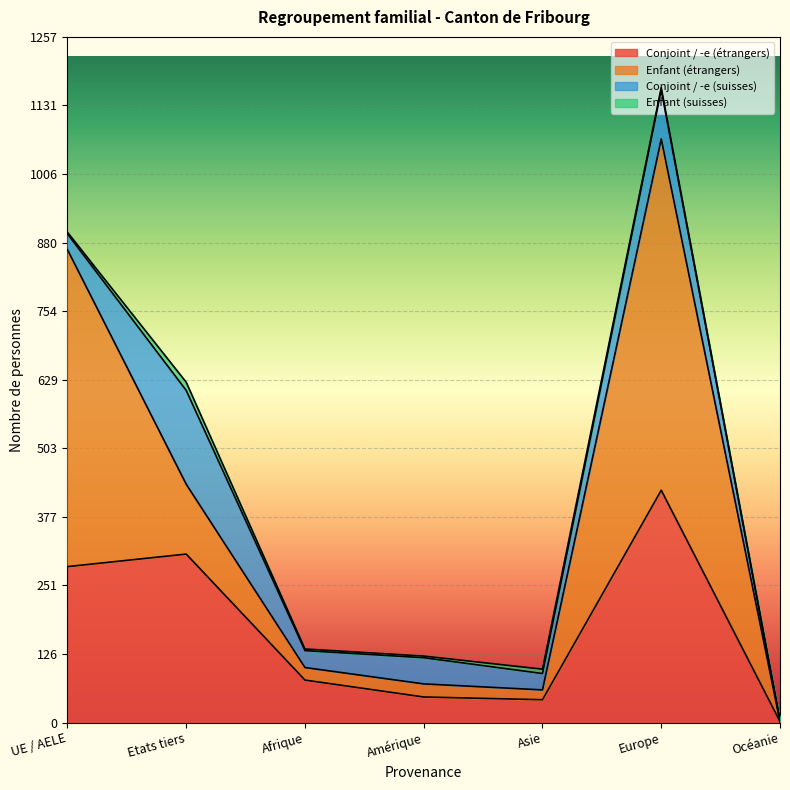

What is the maximum value for Conjoint / -e (étrangers)?

426